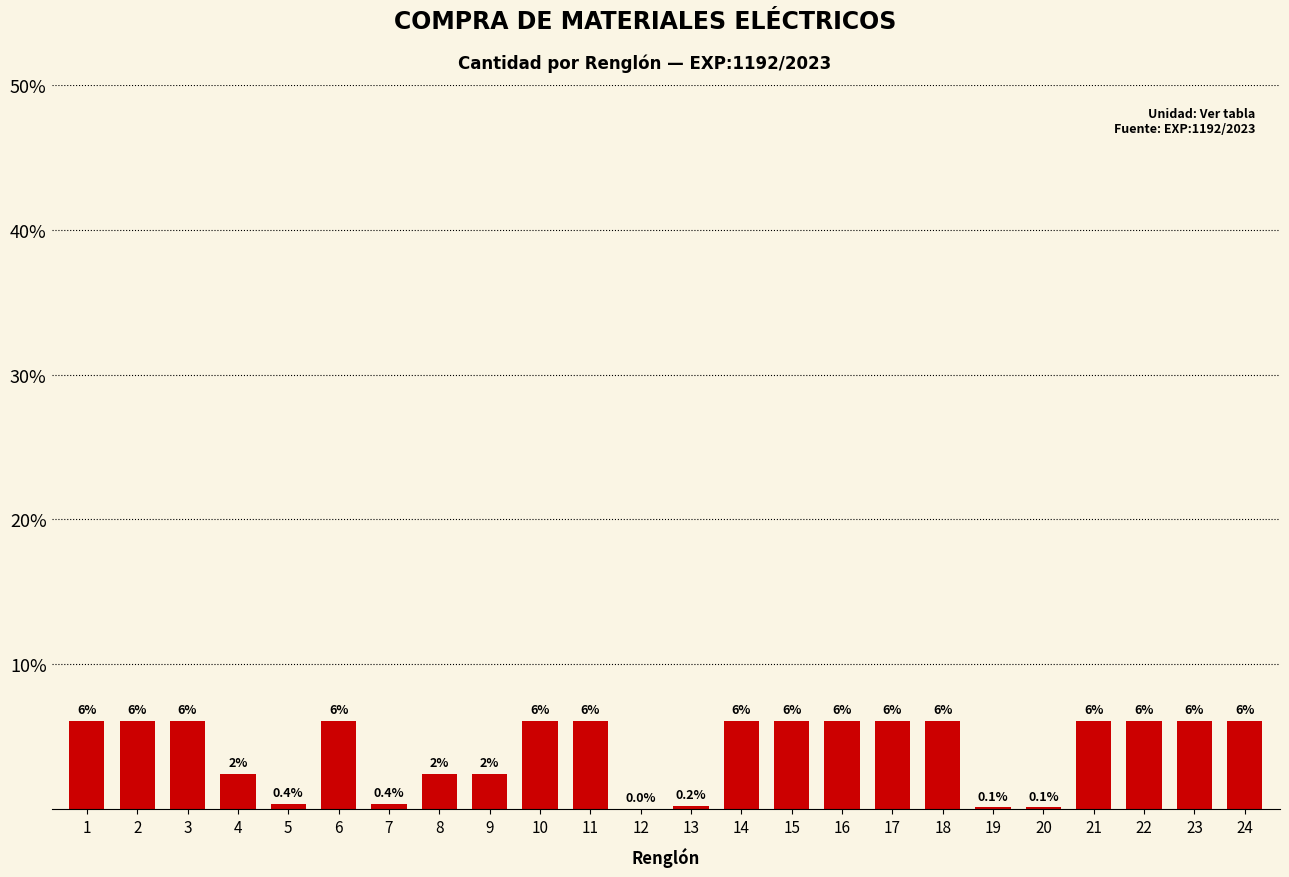

Rank the categories by value from lowest to highest.

12, 19, 20, 13, 5, 7, 4, 8, 9, 1, 2, 3, 6, 10, 11, 14, 15, 16, 17, 18, 21, 22, 23, 24